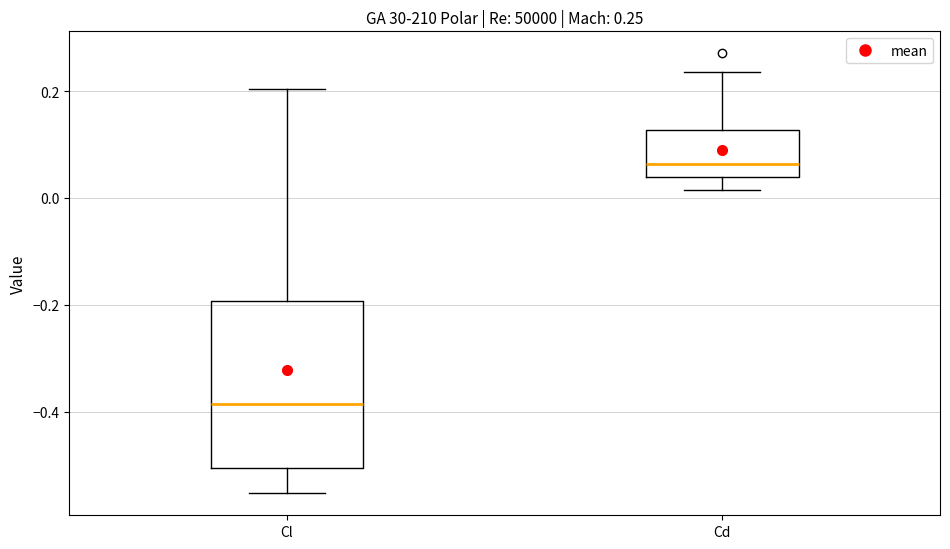

Which box has the highest median line?

Cd